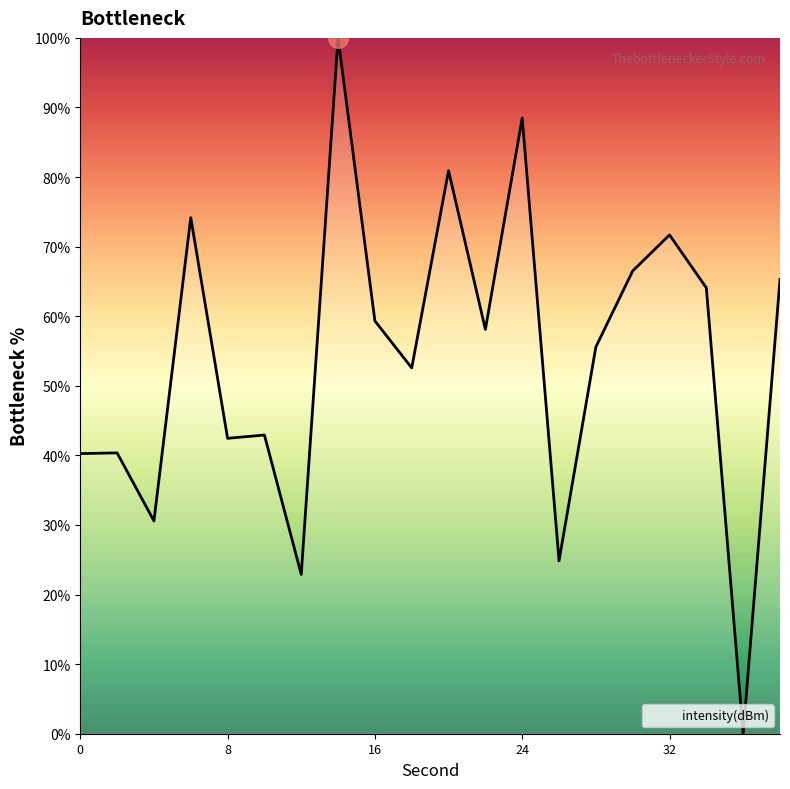

What is the maximum value shown in the chart?

100.0